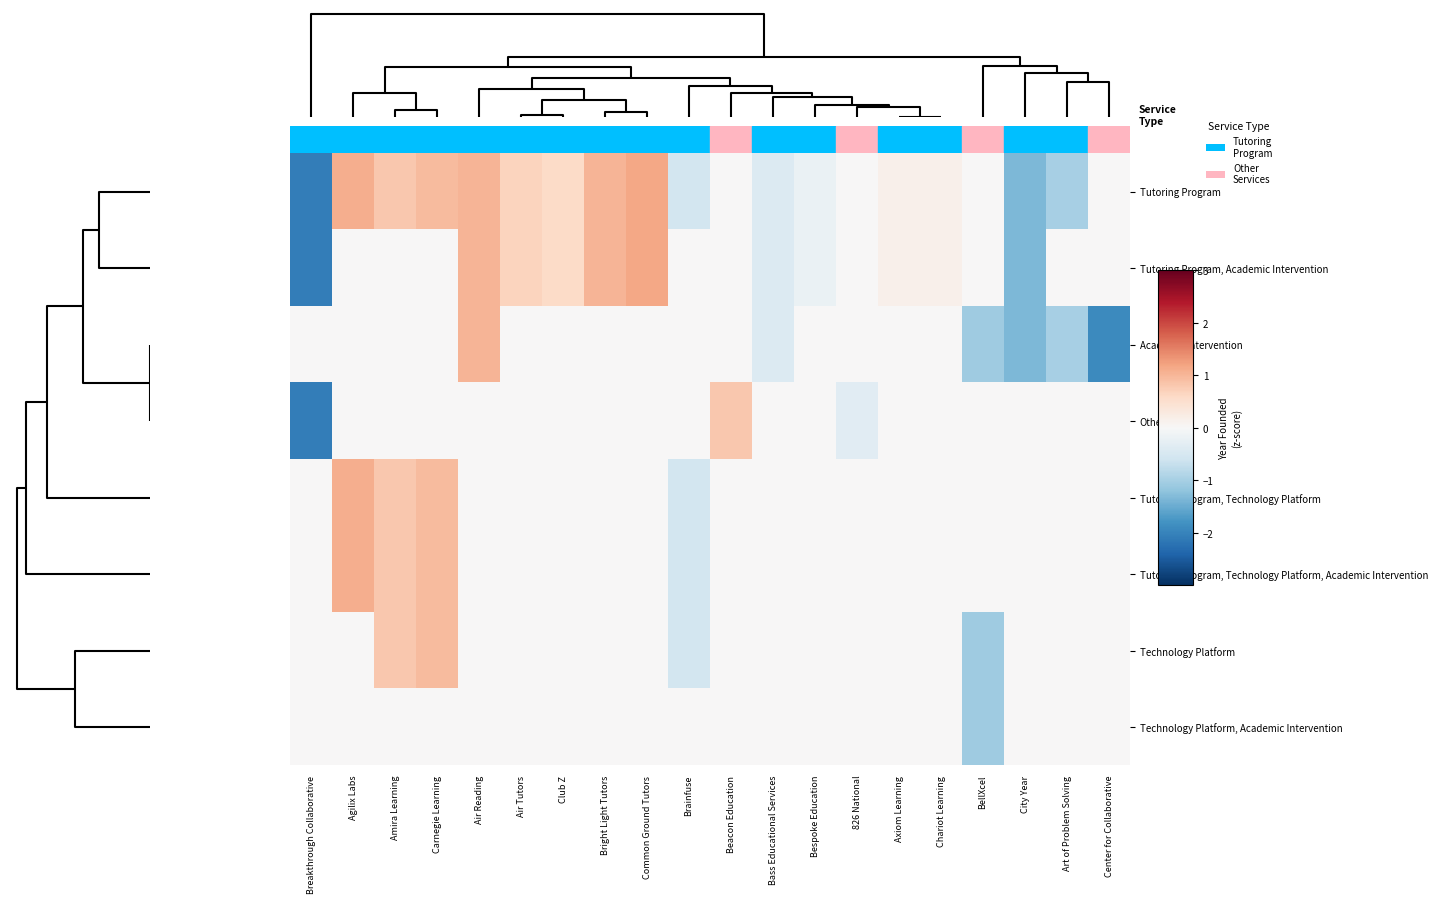

How many distinct data groups are displayed?

8